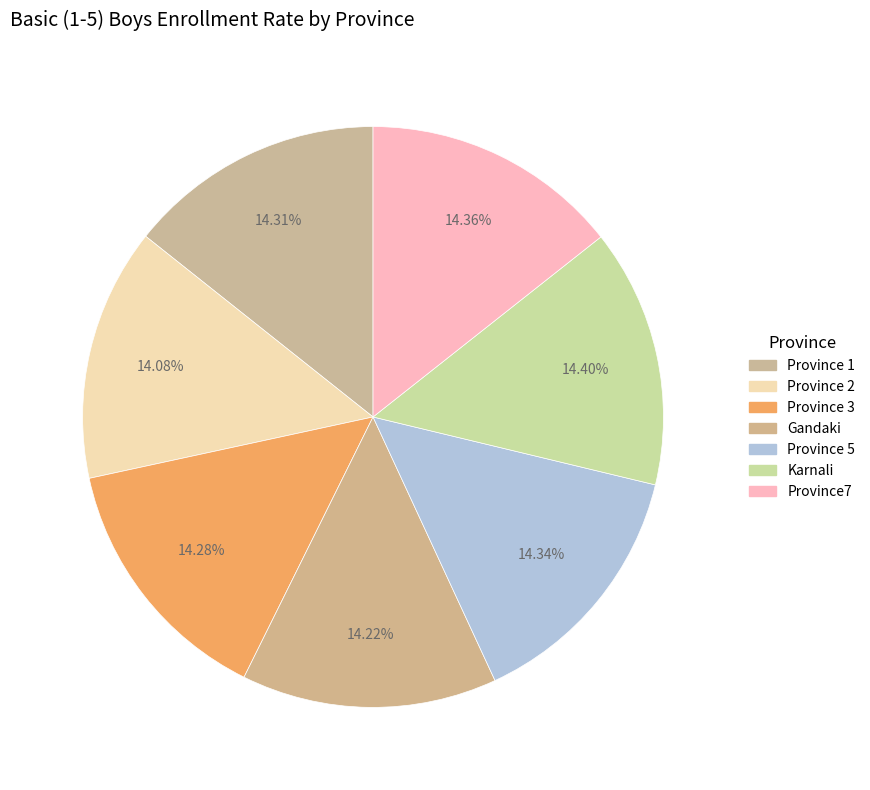

To the nearest percent, what is the average slice percentage?

14%